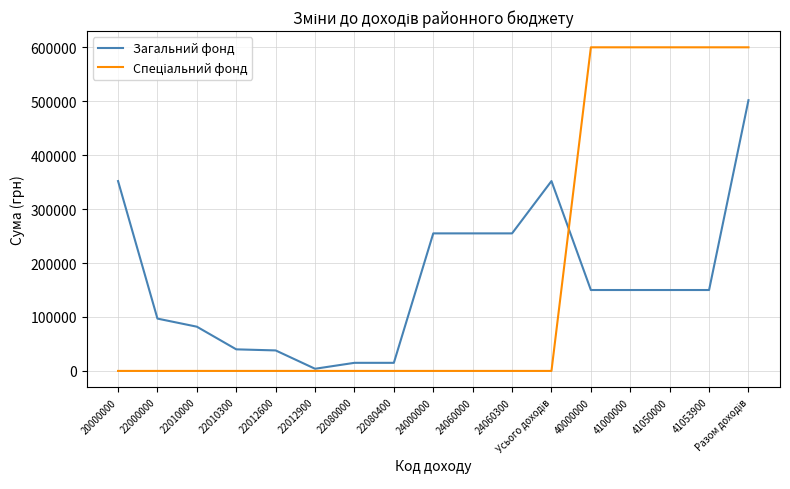

What is the maximum value shown in the chart?

600000